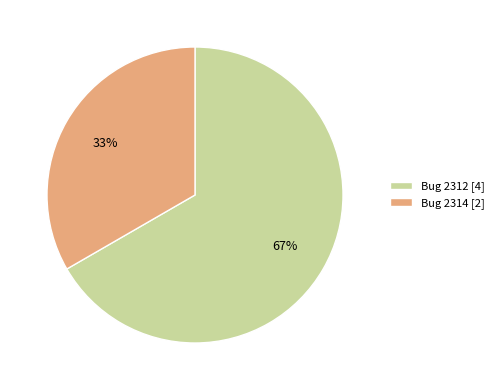

Approximately how many times larger is the value at Bug 2314 [2] compared to Bug 2312 [4]?

0.5